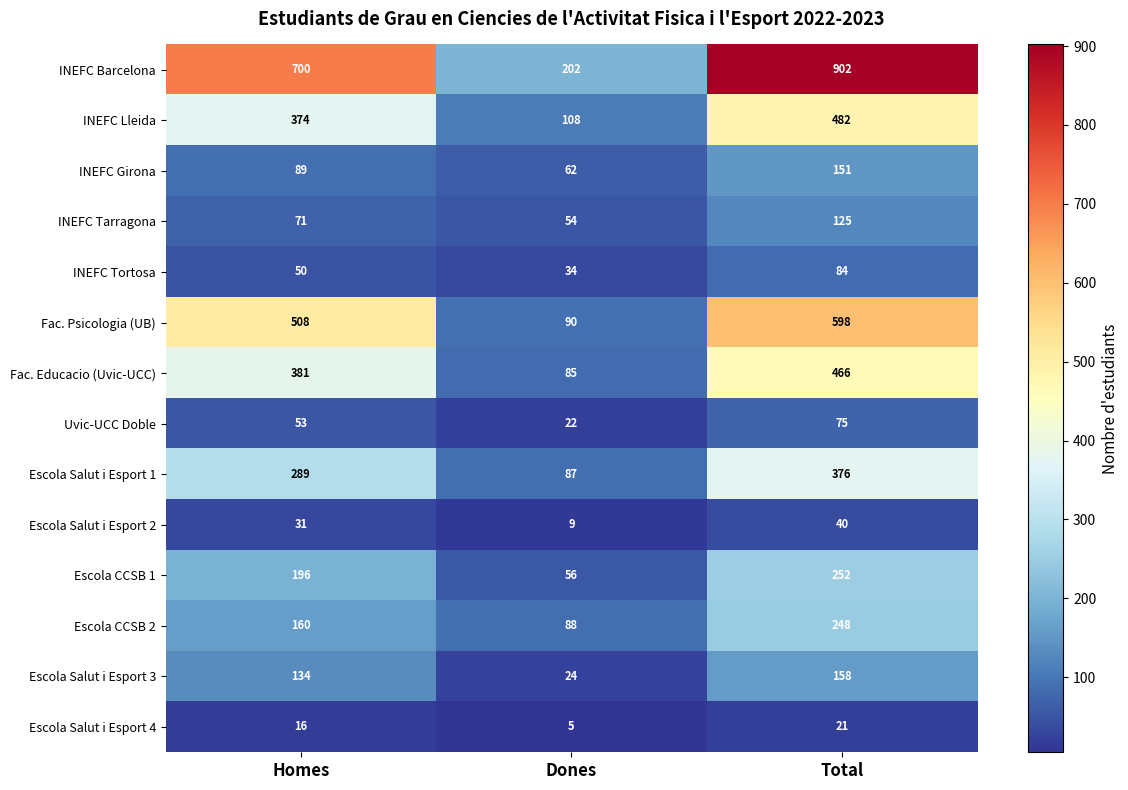

How many series are shown in this chart?

14